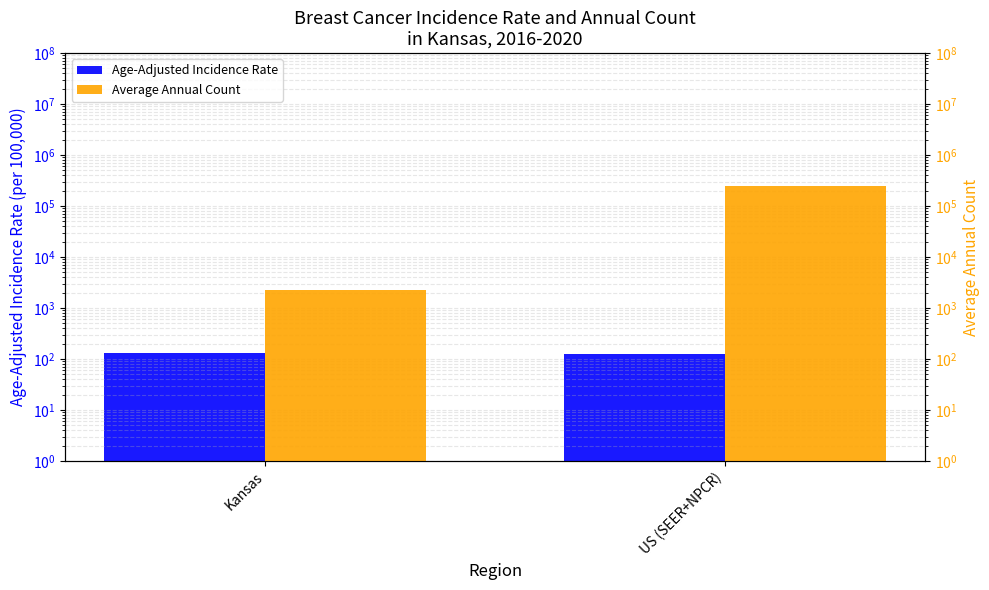

What is the sum of the Age-Adjusted Incidence Rate values at US (SEER+NPCR) and Kansas?

259.3